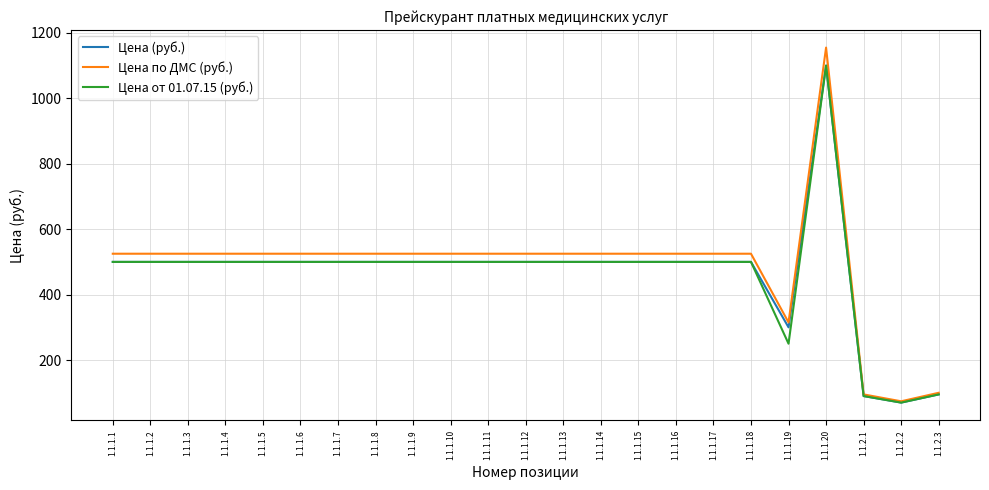

Which series has the widest spread of values?

Цена по ДМС (руб.)